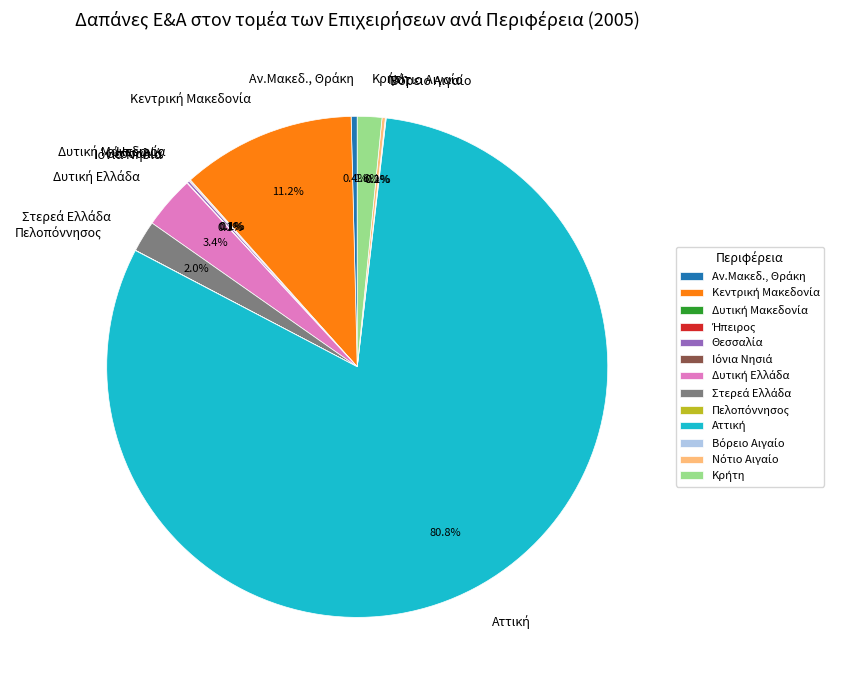

Is there any slice that represents more than half of the pie?

Yes